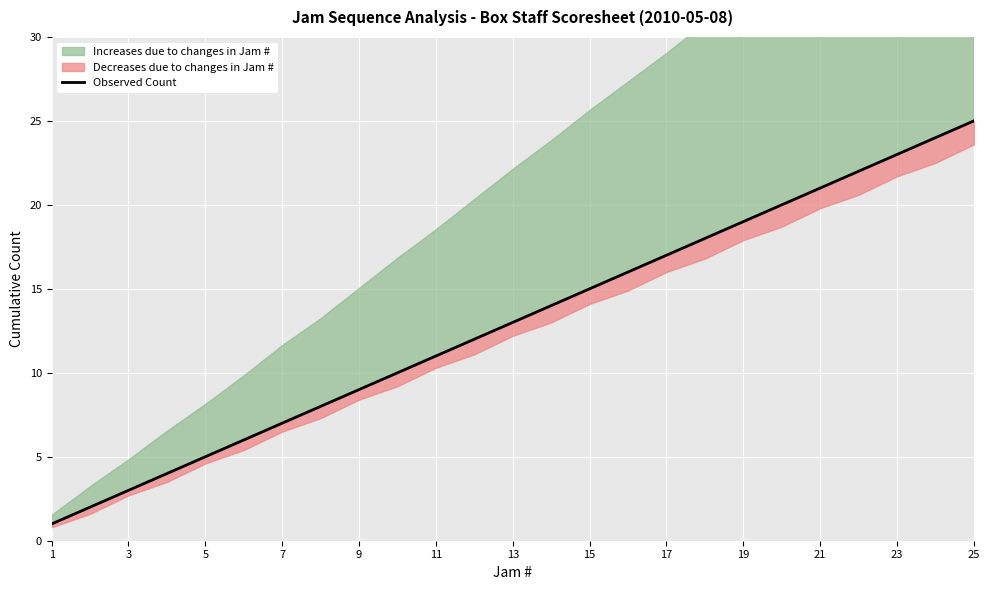

How many lines are shown in the chart?

1